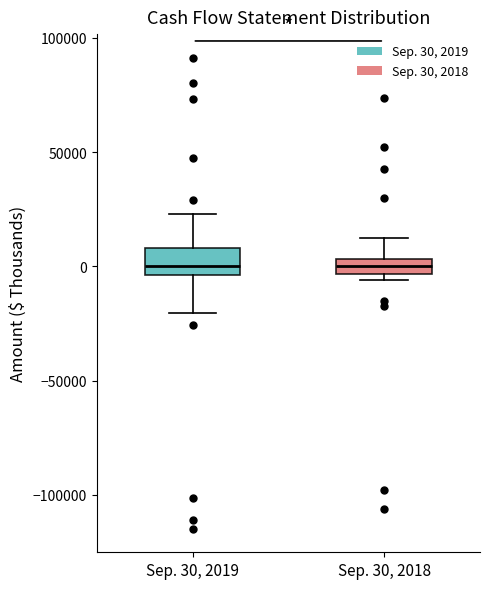

Where is the upper edge of the box for Sep. 30, 2018 on the y-axis? The values are not printed on the chart, so give them approximately, as read against the axis.

5000